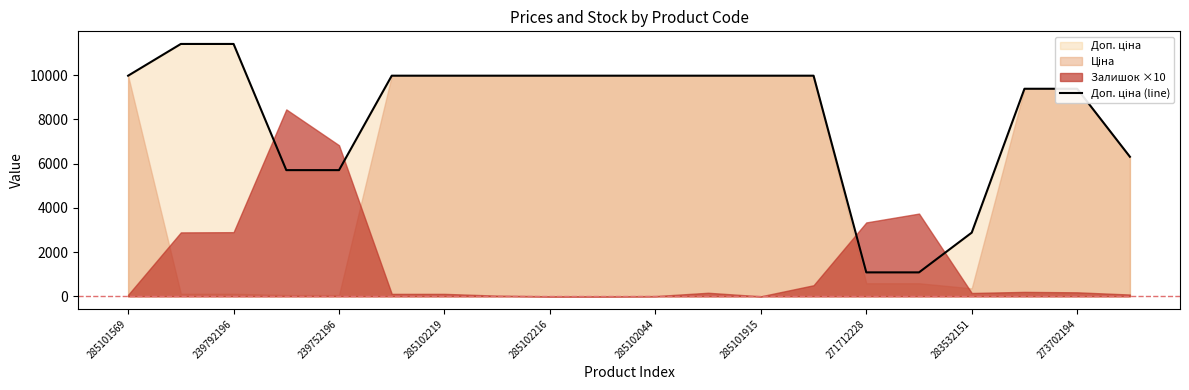

The value at 285102044 is 2156.5. True or false?

False